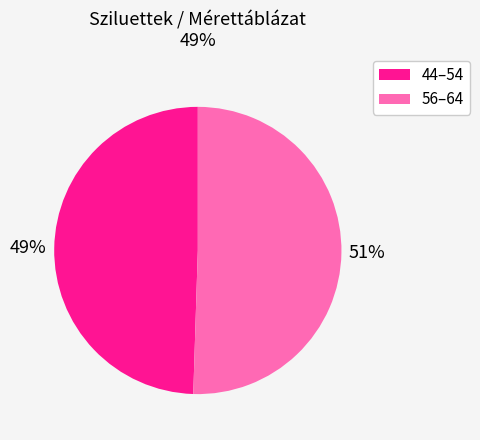

Is there any slice that represents more than half of the pie?

Yes